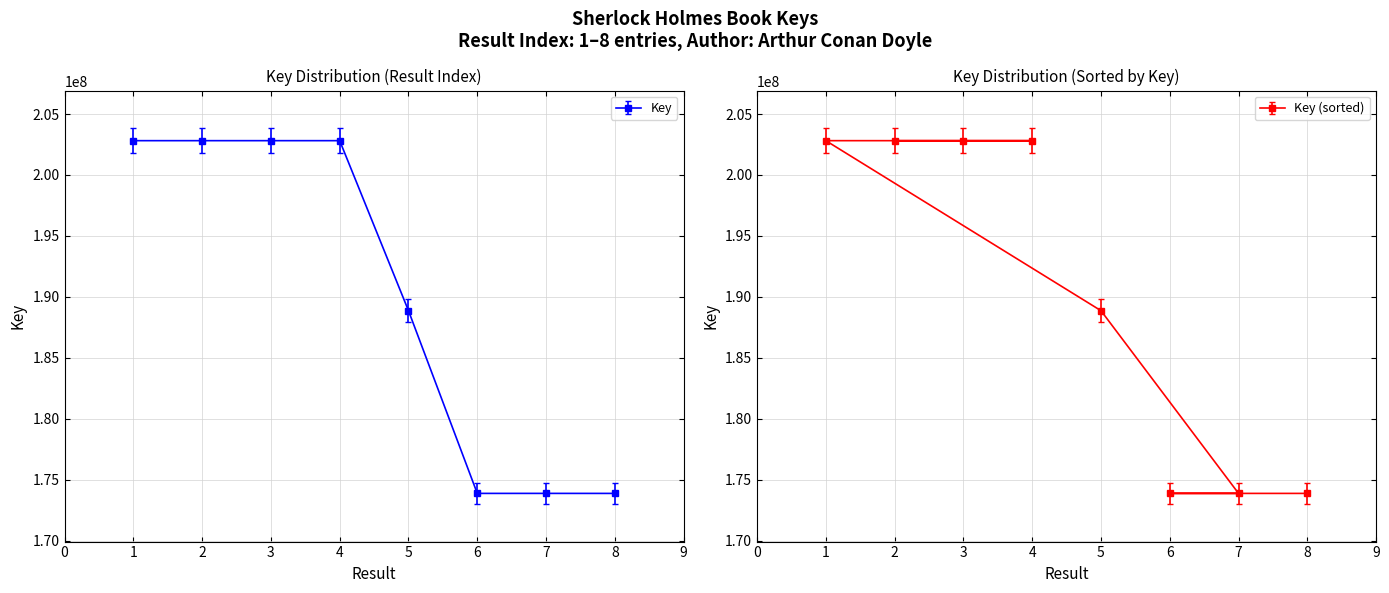

Which has a higher value, 6 or 7?

7